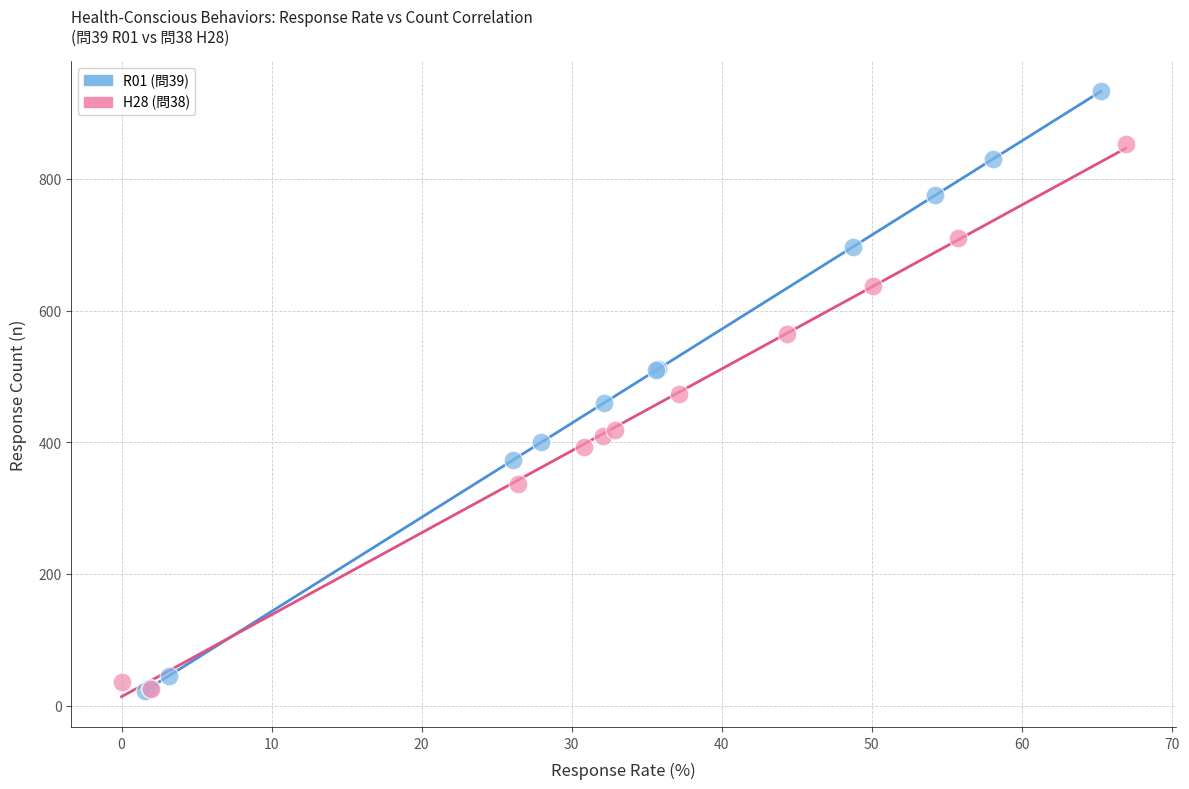

Which series has the largest Y range (max minus min)?

R01 (問39)